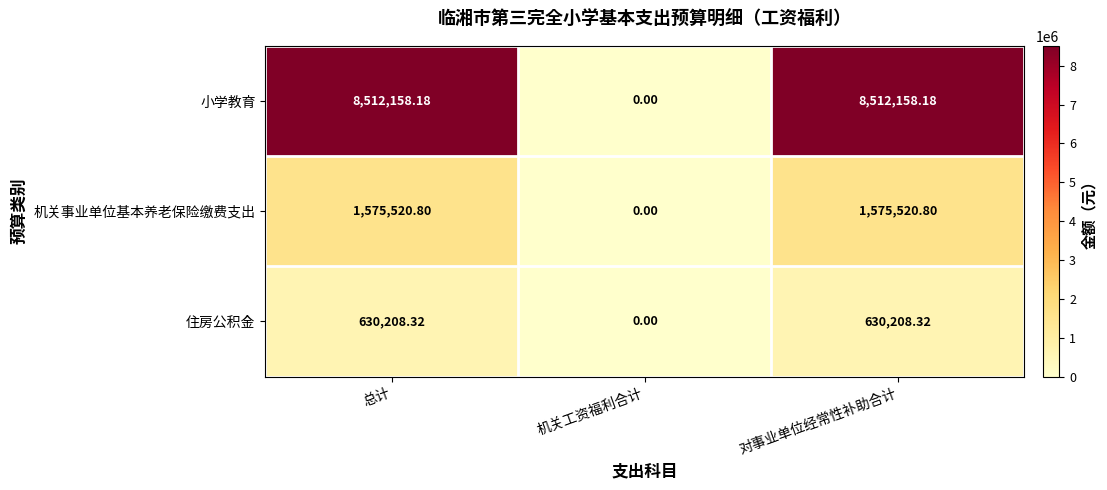

At which category does the chart reach its minimum across all series?

机关工资福利合计